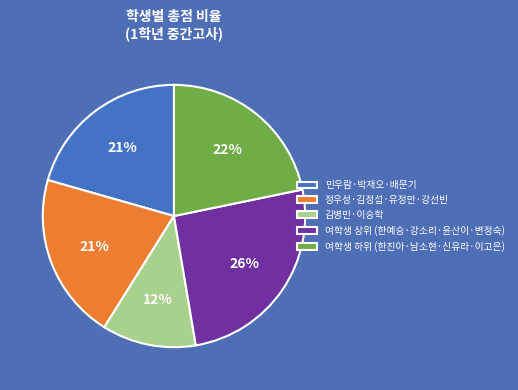

Is there a majority slice in this chart?

No